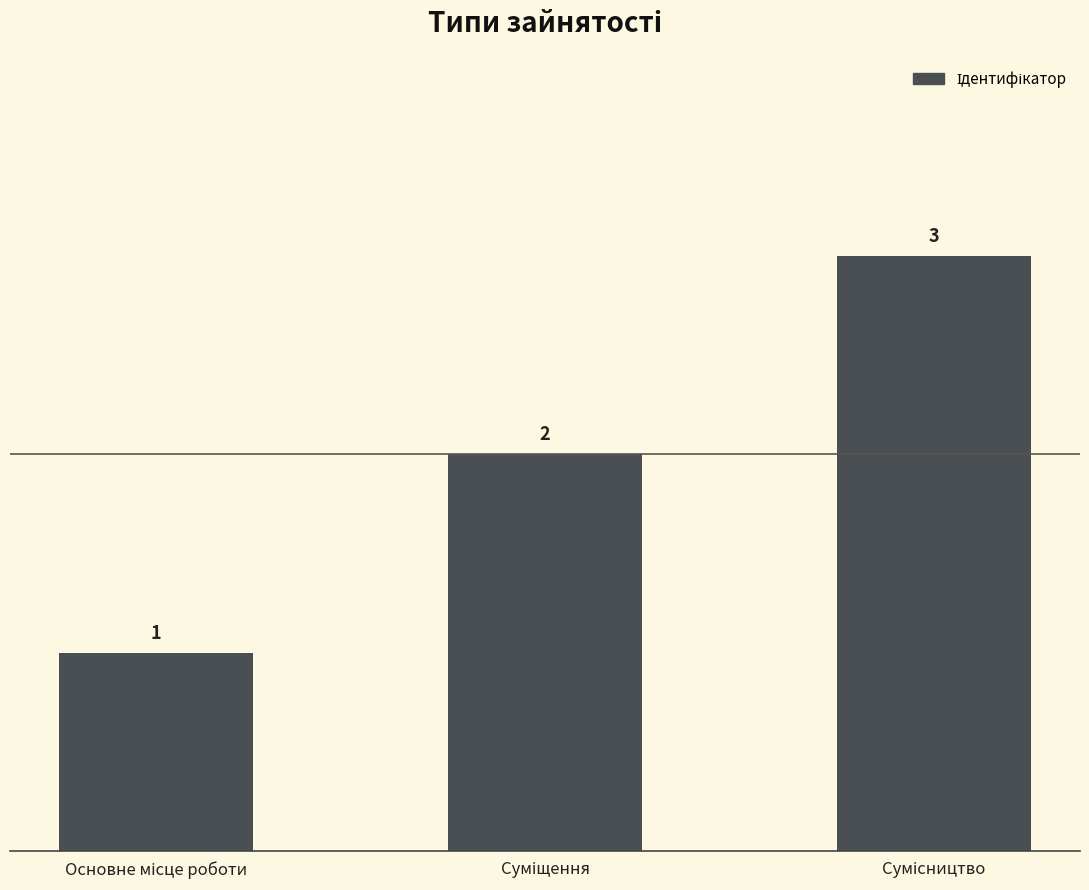

What is the sum of all values?

6